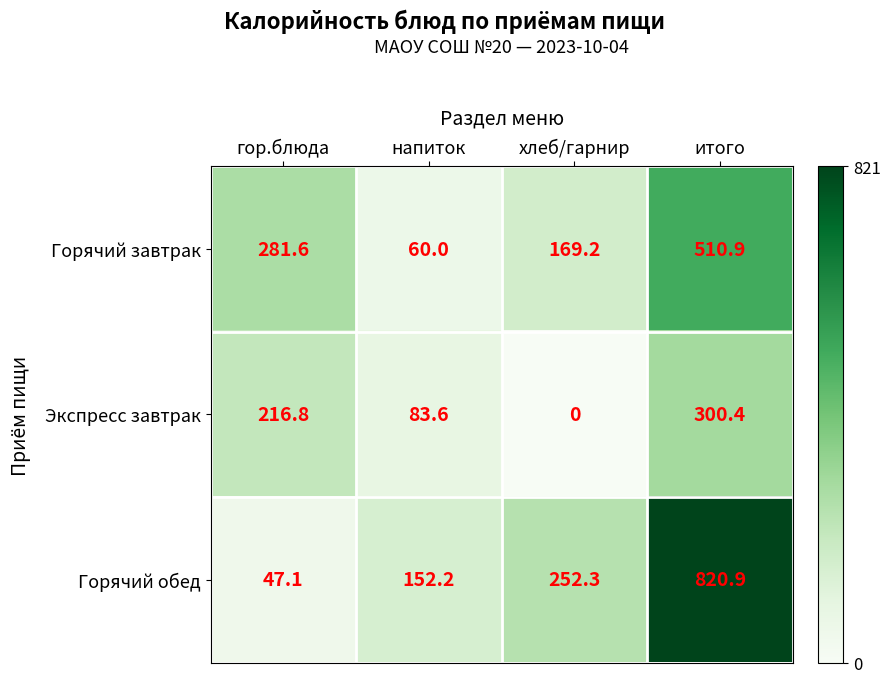

At which label does Экспресс завтрак reach its peak?

итого